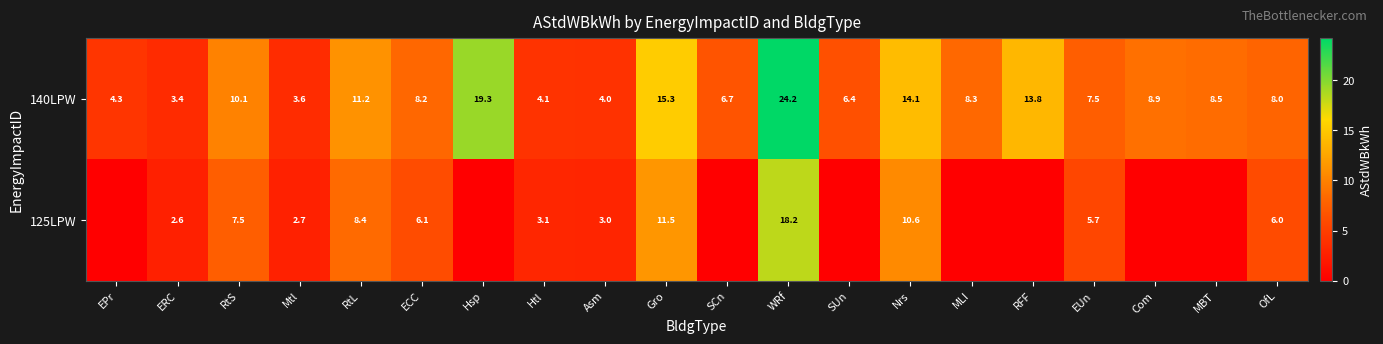

What is the approximate value of 140LPW at SUn?

6.4